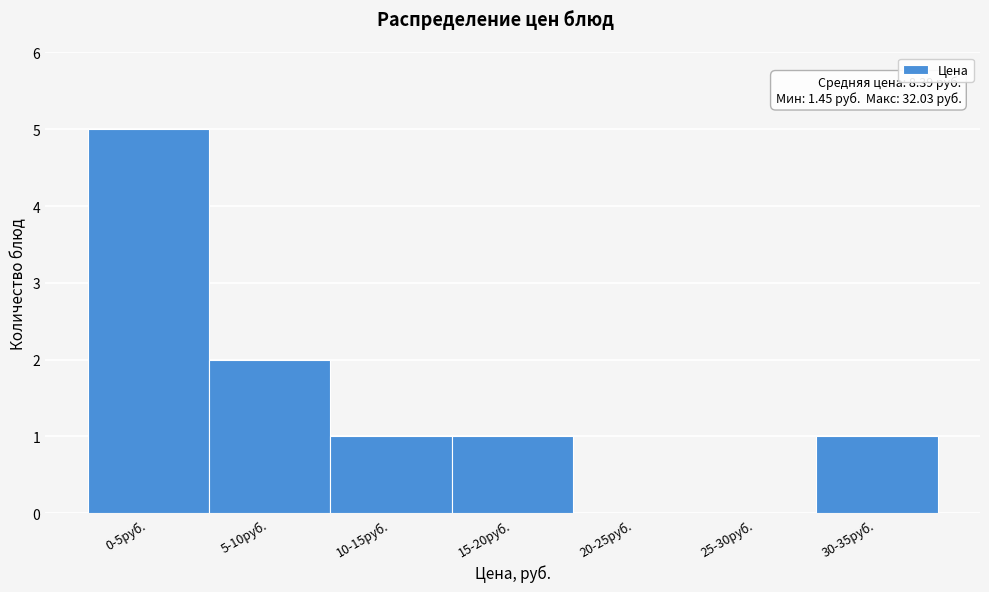

Reading right to left, transcribe all the data shown in this chart.

30-35руб.=1	25-30руб.=0	20-25руб.=0	15-20руб.=1	10-15руб.=1	5-10руб.=2	0-5руб.=5